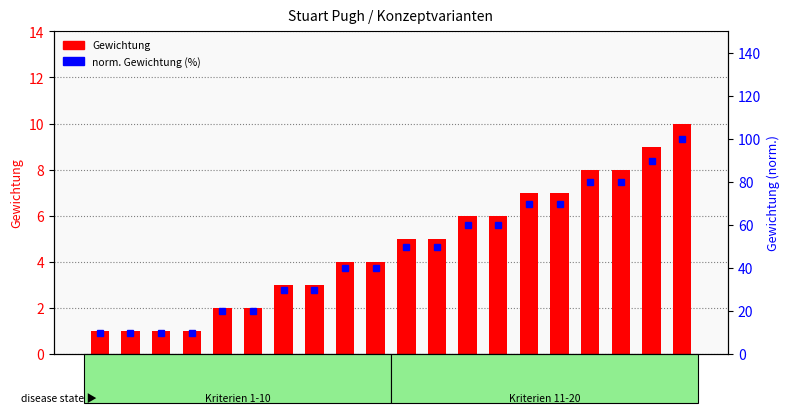

What is the minimum value shown in the chart?

1